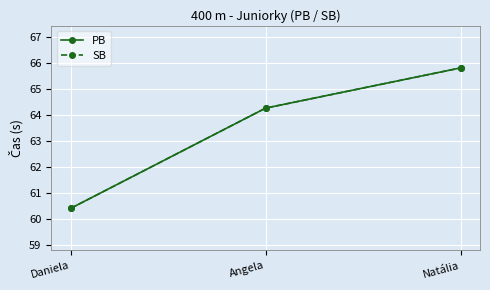

Which series changed the most between Daniela and Natália?

PB